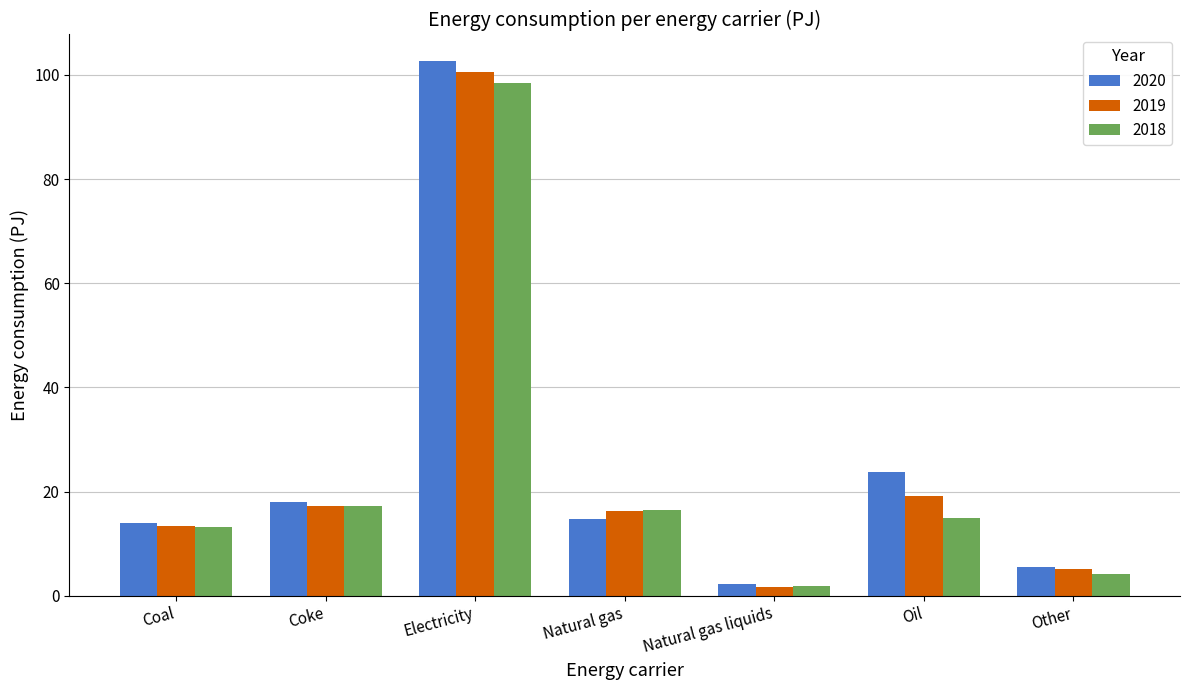

True or false: 2020 has a value of 28.0 at Coke.

False